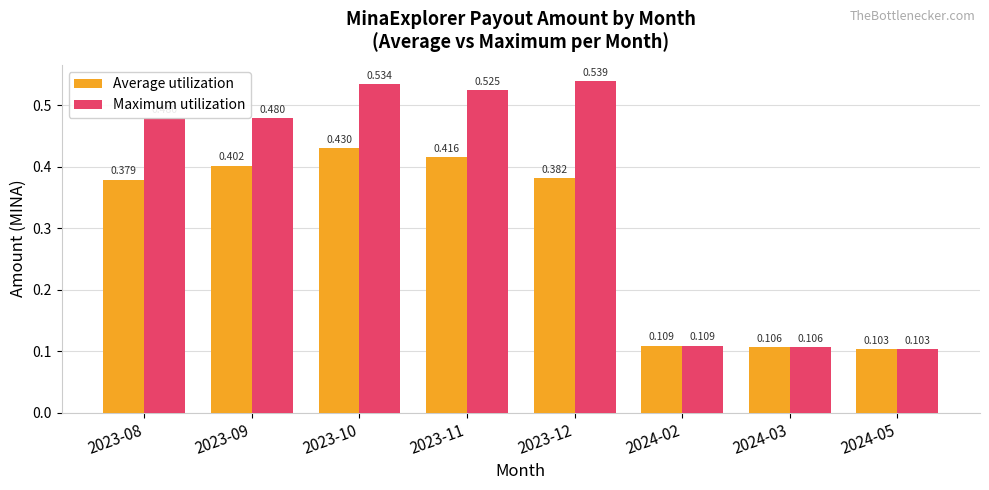

Between 2023-09 and 2024-03, which series saw the biggest shift?

Maximum utilization